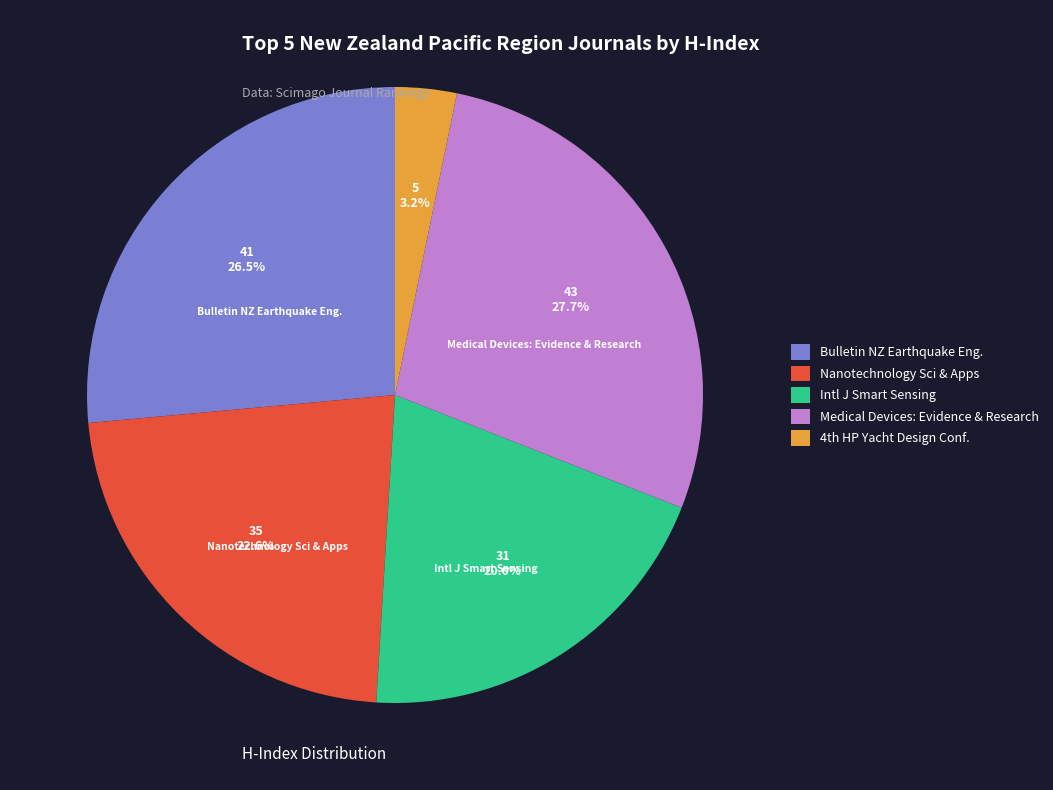

Is there any slice that represents more than half of the pie?

No